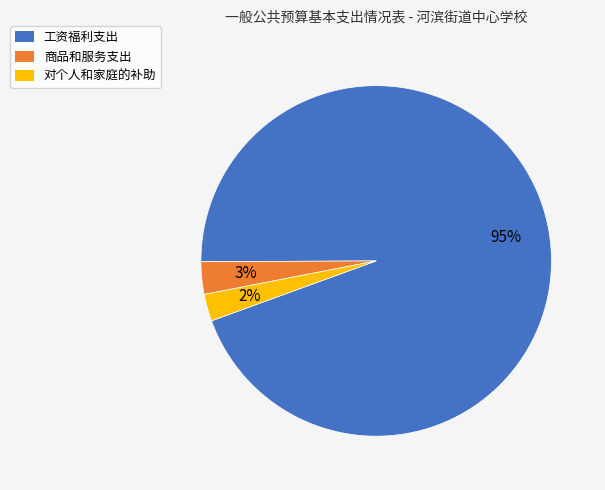

What percentage is the 对个人和家庭的补助 slice, to the nearest percent?

2%